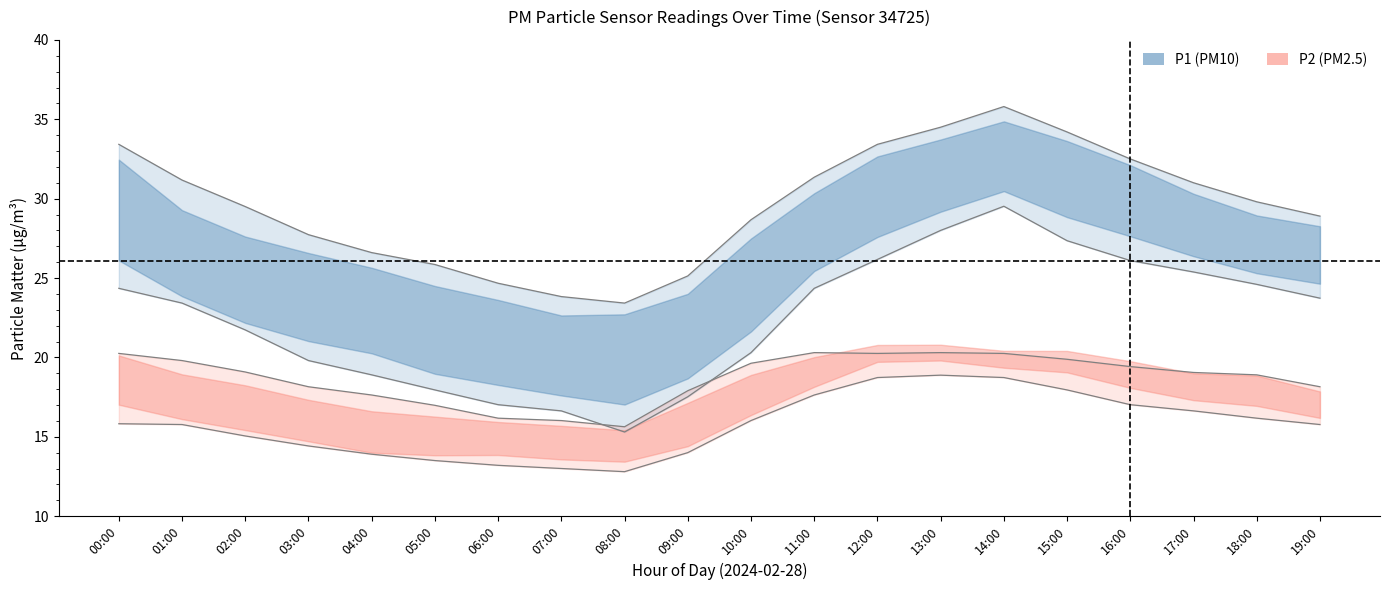

Where is the first local minimum for P2?

08:00